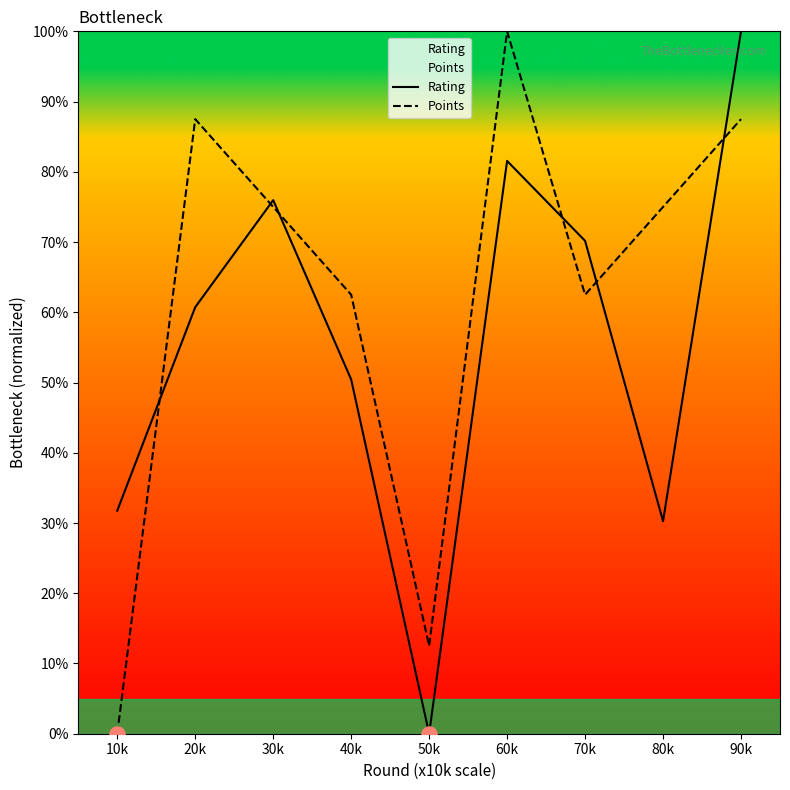

What are all the series names shown in the legend?

Rating, Points